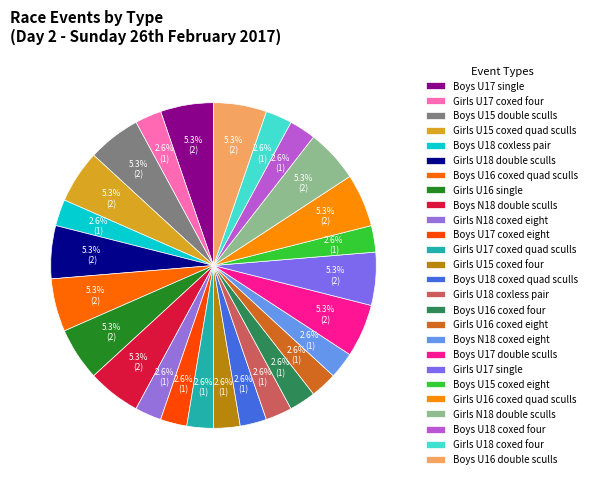

Count the number of slices in the pie.

26